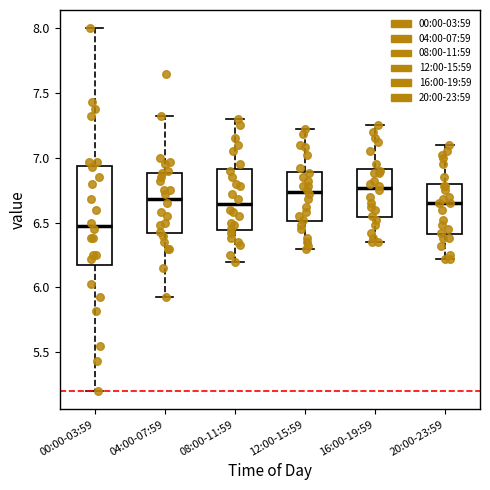

Reading left to right, read every box against the y-axis: the position of its median line, the range the box covers, and the ends of its whiskers. The values are not printed on the chart, so give them approximately, as read against the axis.

00:00-03:59: median 6.50, box 6.15 to 6.95, whiskers 5.20 to 8.00
04:00-07:59: median 6.70, box 6.40 to 6.90, whiskers 5.95 to 7.30
08:00-11:59: median 6.65, box 6.45 to 6.90, whiskers 6.20 to 7.30
12:00-15:59: median 6.75, box 6.50 to 6.90, whiskers 6.30 to 7.20
16:00-19:59: median 6.75, box 6.55 to 6.90, whiskers 6.35 to 7.25
20:00-23:59: median 6.65, box 6.40 to 6.80, whiskers 6.20 to 7.10